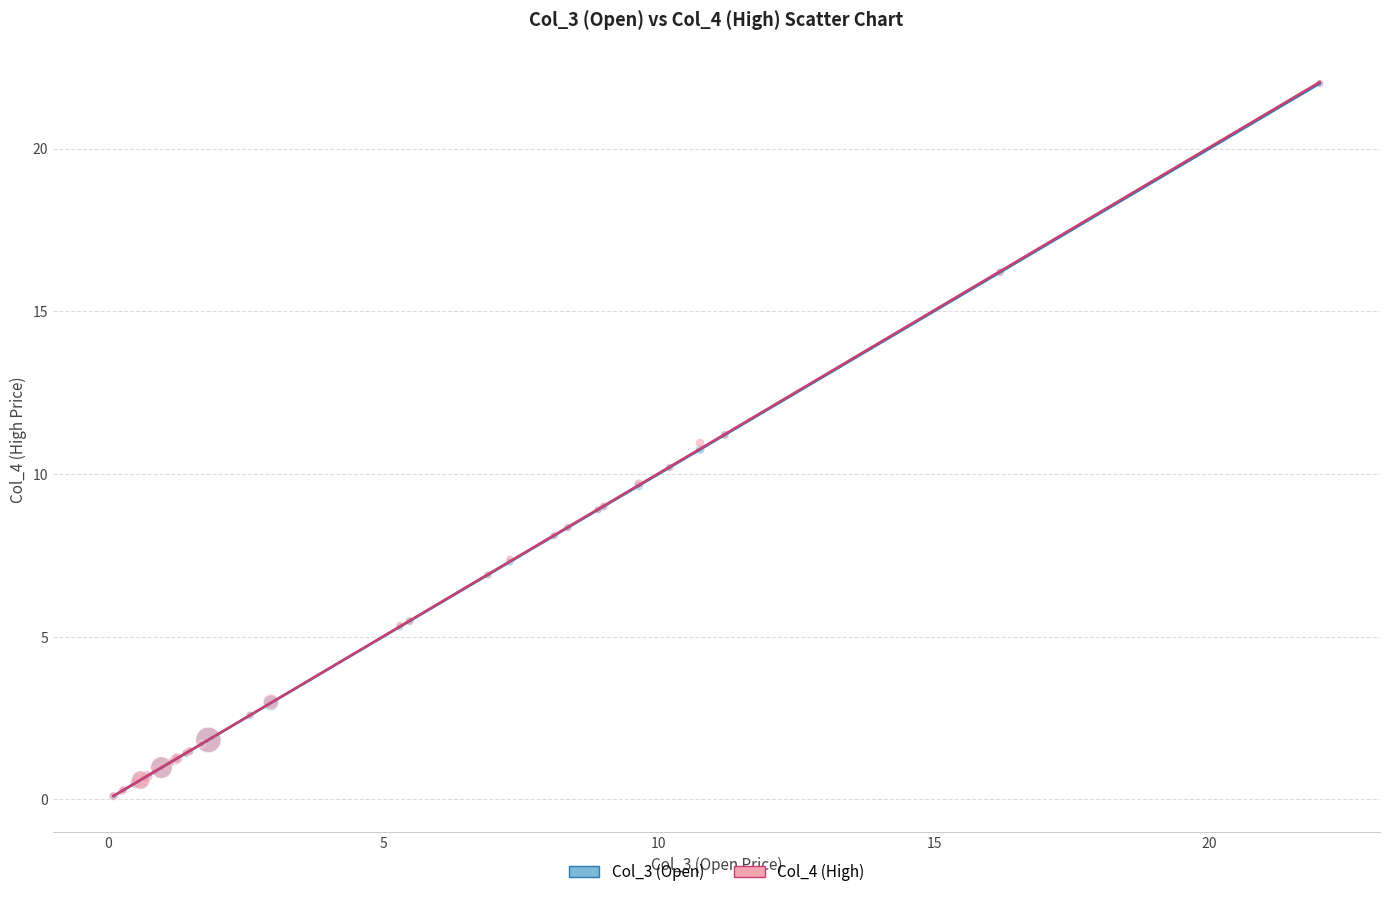

What are all the series names shown in the legend?

Col_3 (Open), Col_4 (High)